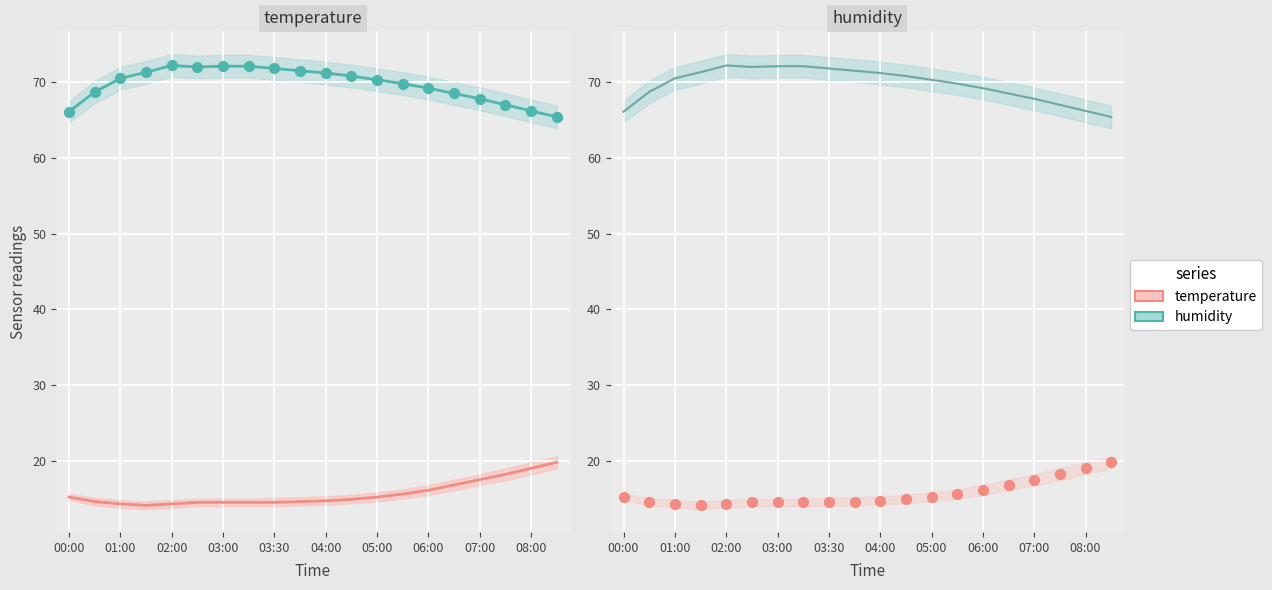

Which series reaches the minimum Y coordinate?

temperature